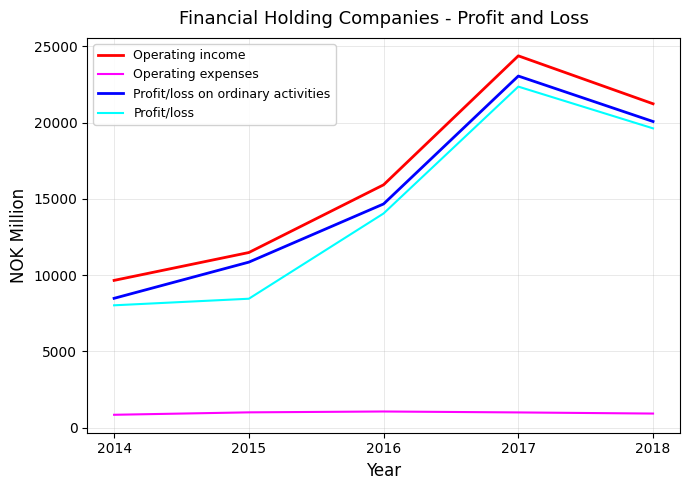

Which series has the widest spread of values?

Operating income